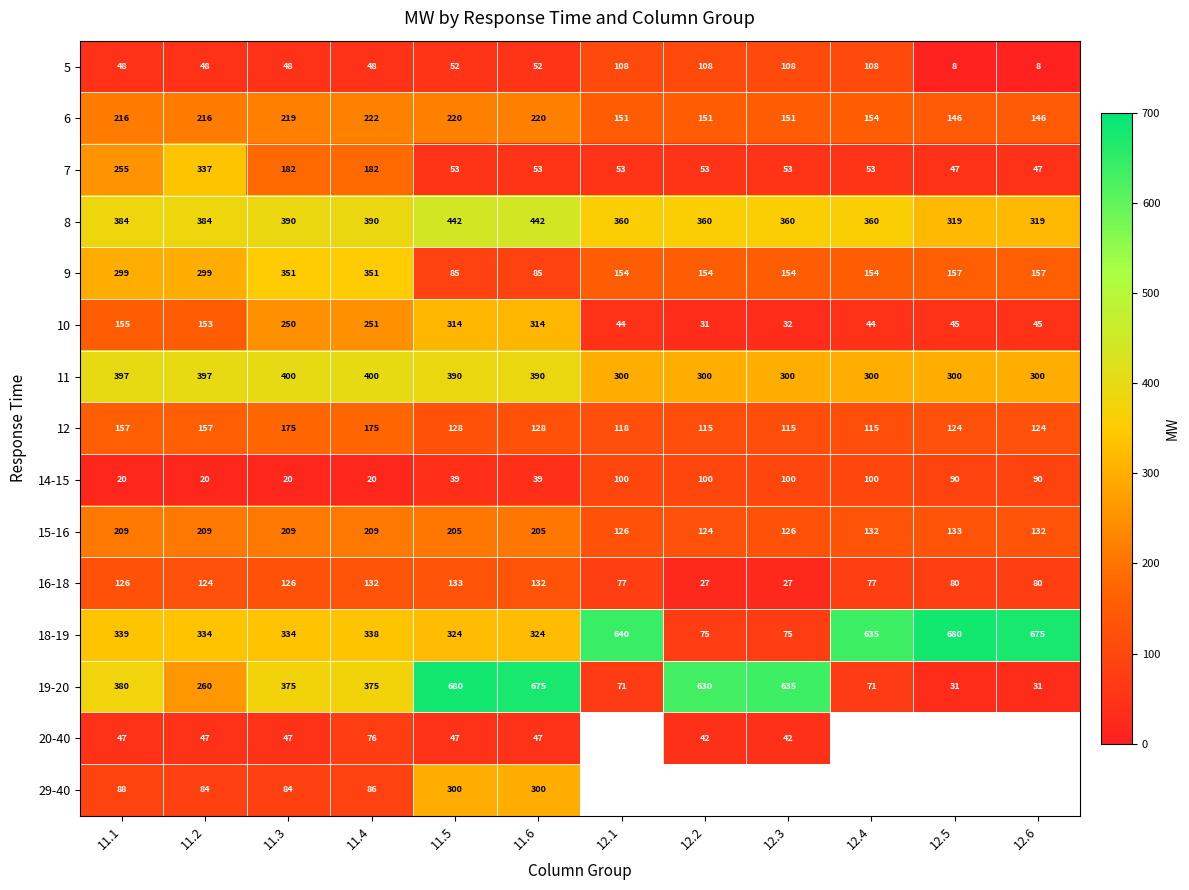

Is the value of 10 at 12.6 greater than the value of 14-15 at 11.1?

Yes